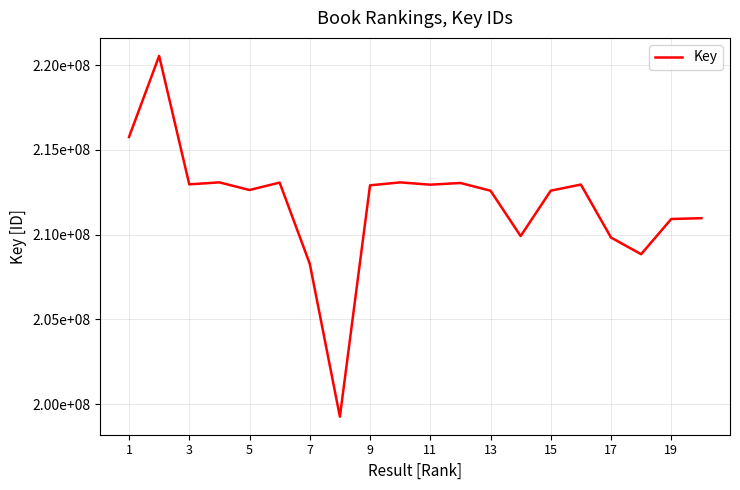

Does the chart display data point markers on the line(s)?

No